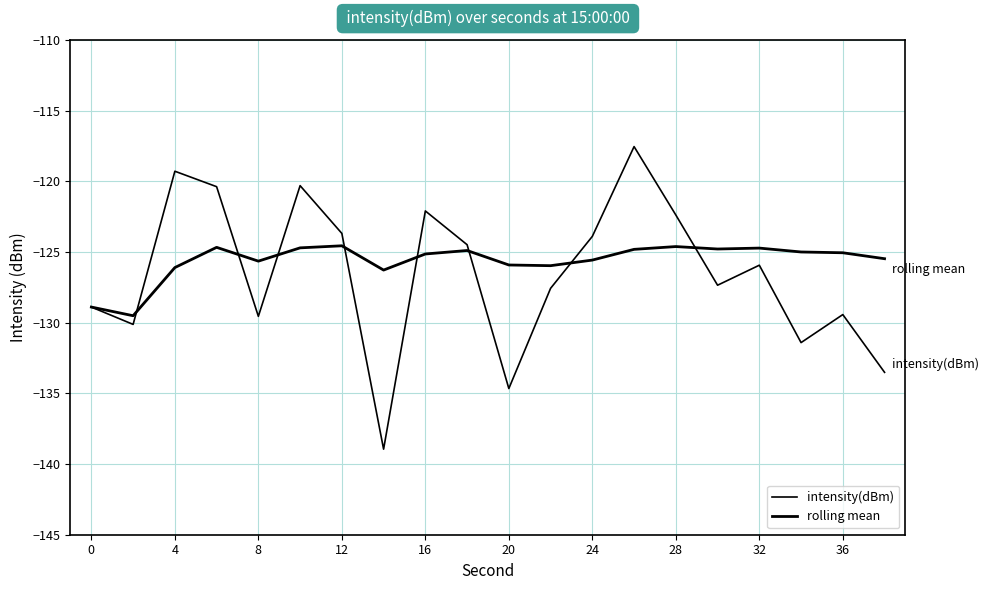

How many lines are shown in the chart?

2